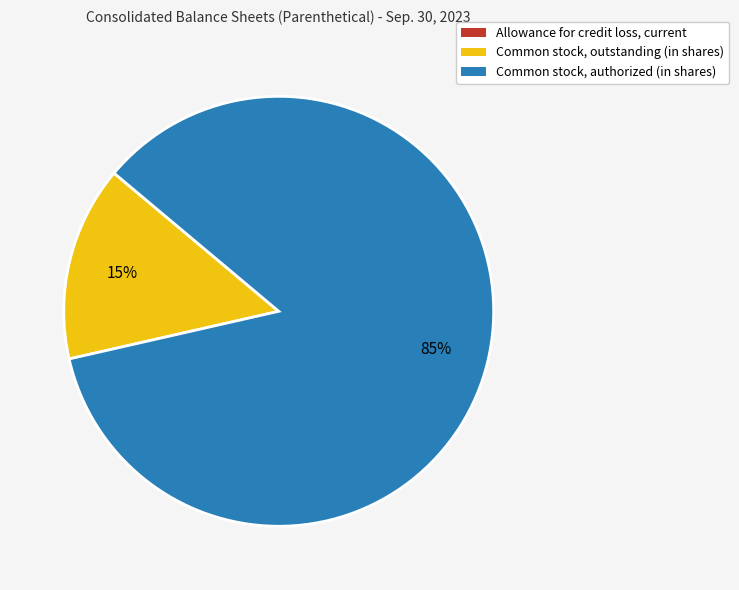

To the nearest percent, what is the difference between the largest and smallest slice percentages?

85%